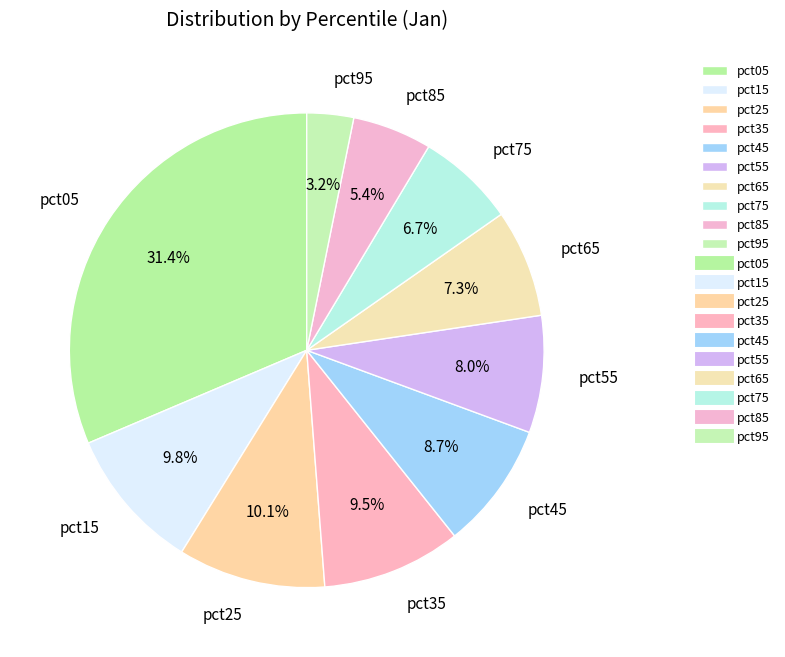

To the nearest percent, what portion does pct45 represent?

9%